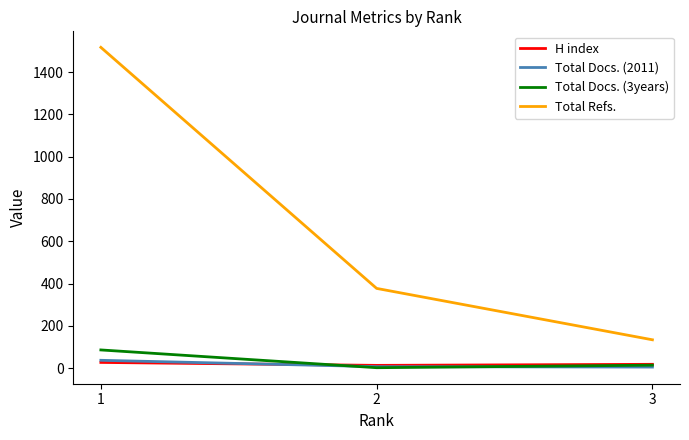

The value of Total Docs. (2011) at 2 is 7. True or false?

True